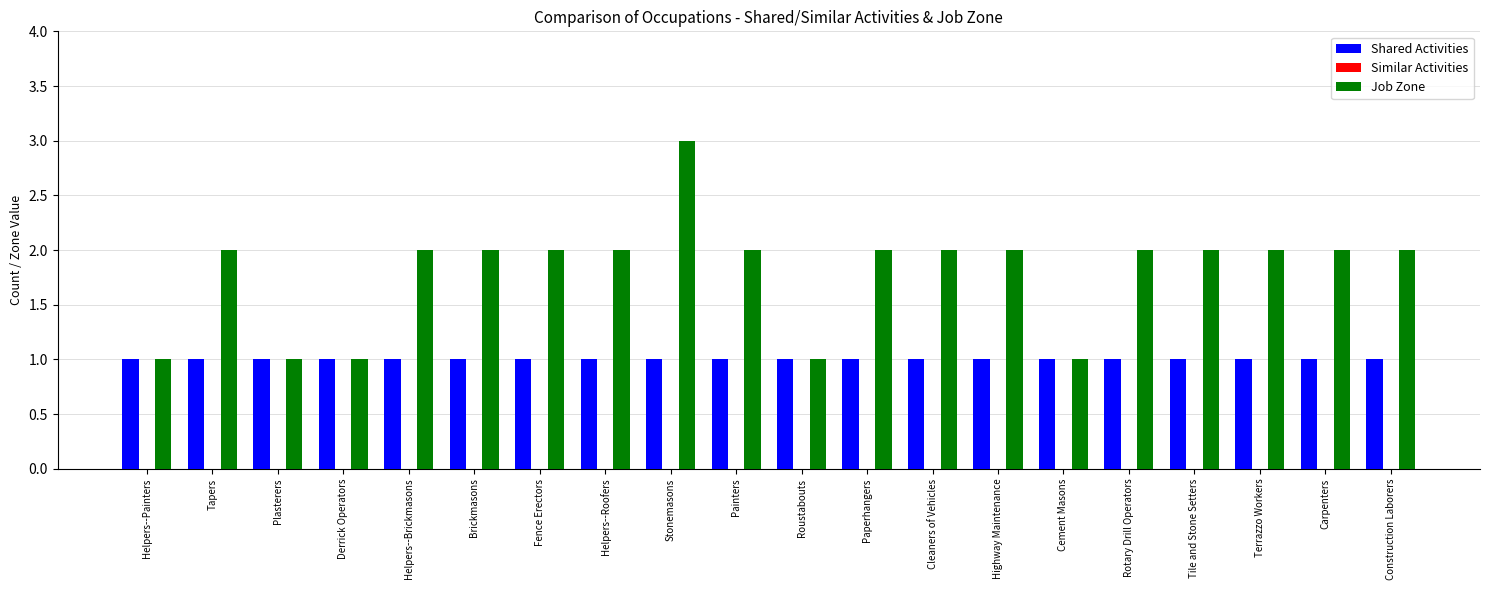

What is the difference between the maximum and second lowest values in the Job Zone series?

2